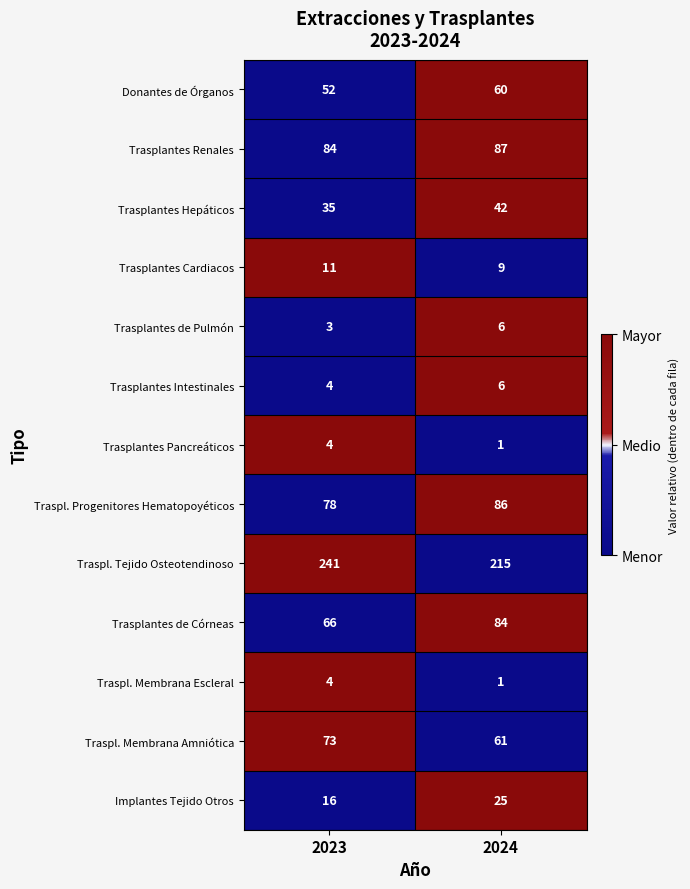

What is the sum of the Implantes Tejido Otros values at 2023 and 2024?

41